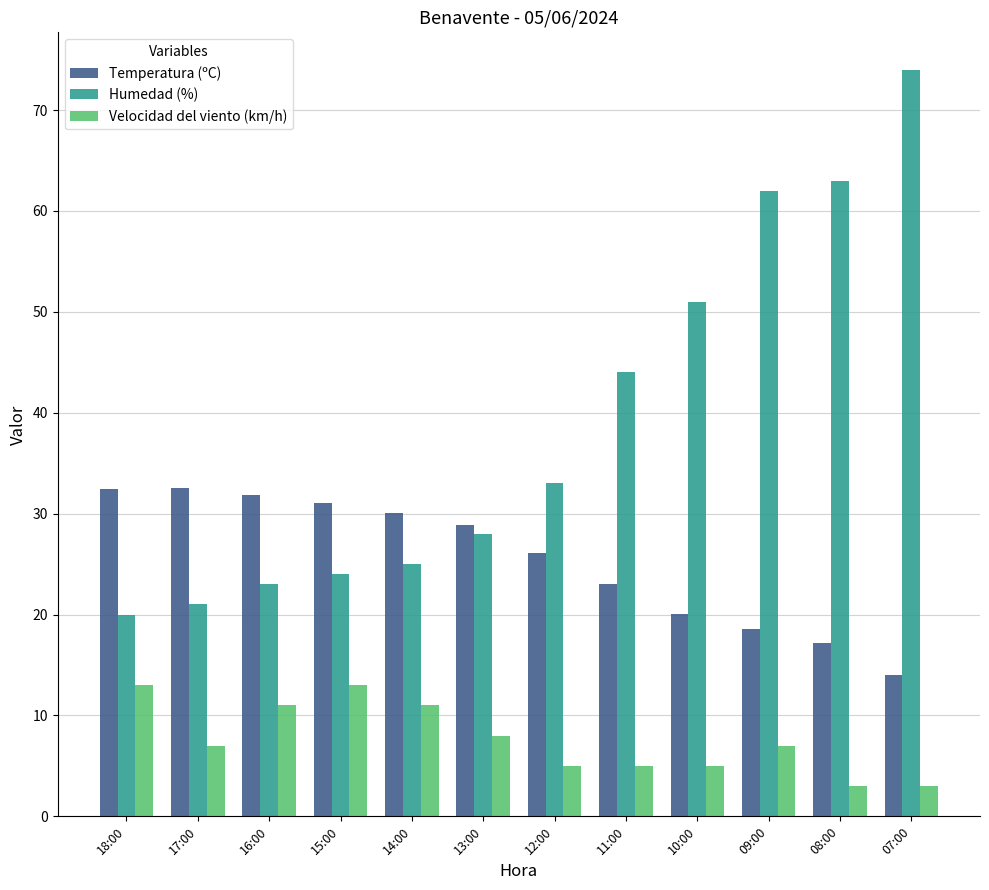

Where does the Velocidad del viento (km/h) series first go above 7?

18:00